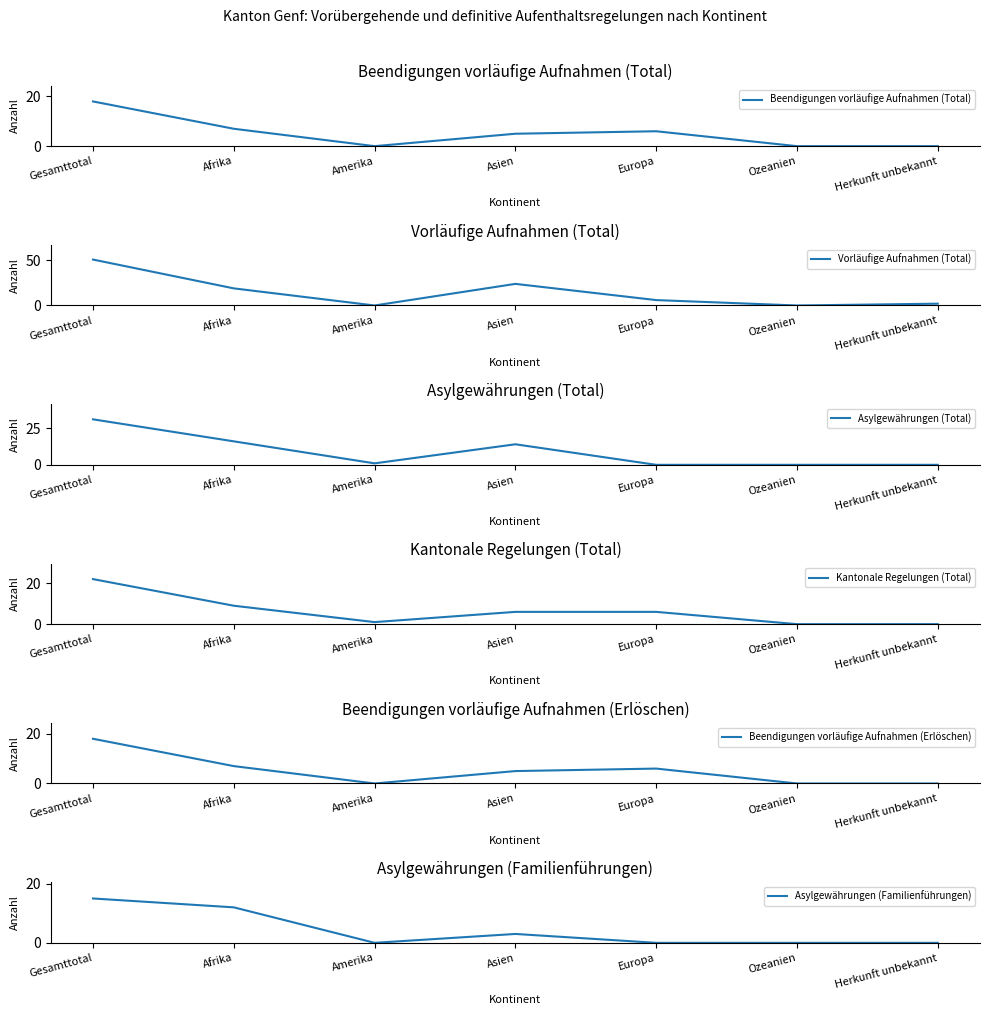

How many lines are shown in the chart?

6